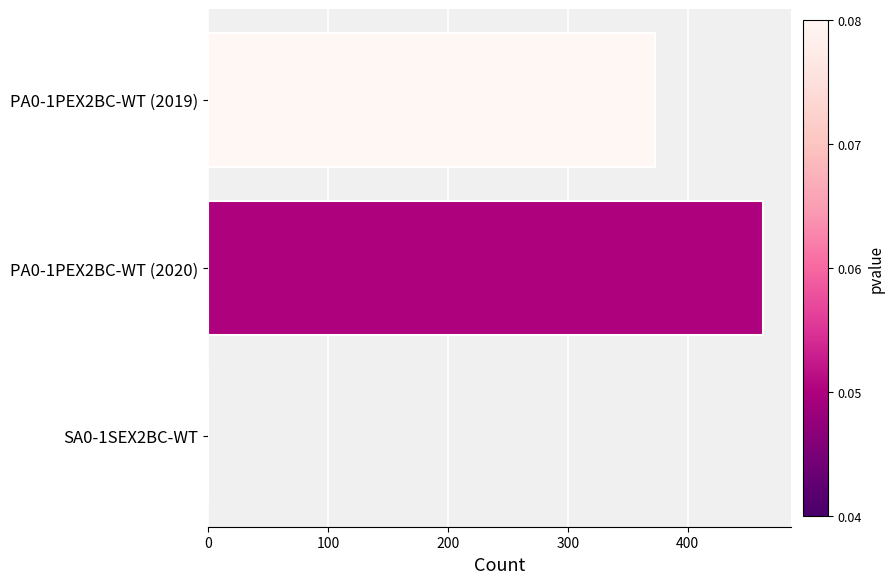

Between PA0-1PEX2BC-WT (2019) and SA0-1SEX2BC-WT, which is larger?

PA0-1PEX2BC-WT (2019)